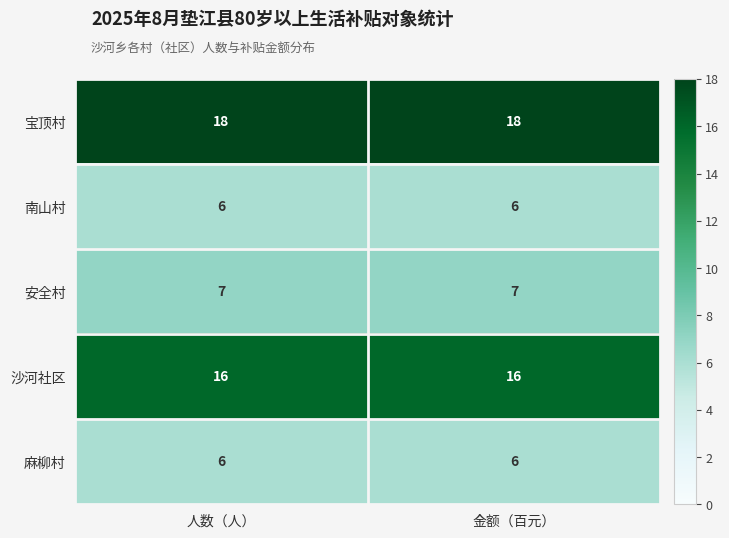

How many series are shown in this chart?

5